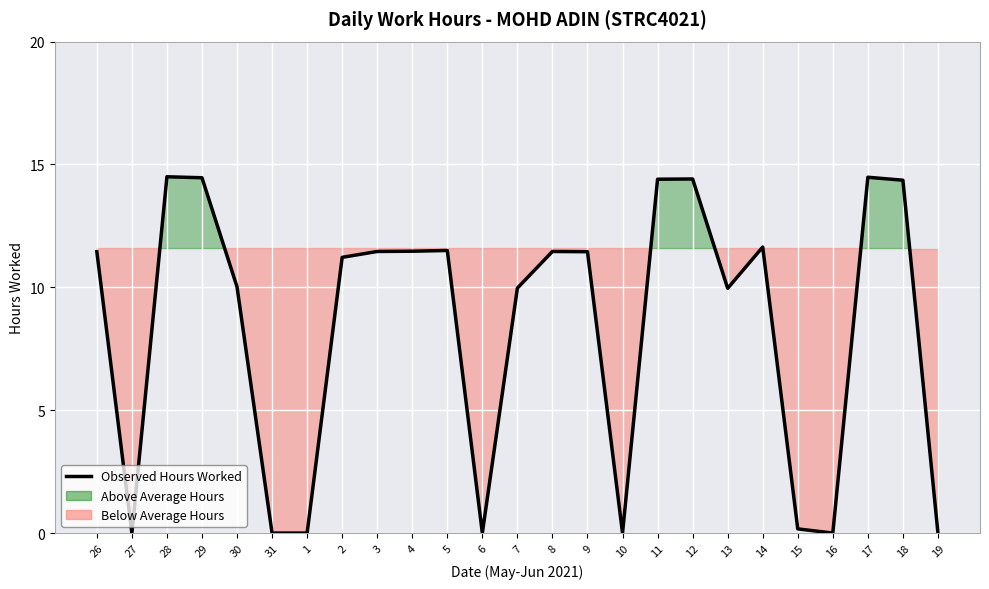

Rank the categories by value from lowest to highest.

27, 31, 1, 6, 10, 16, 19, 15, 13, 7, 30, 2, 26, 9, 3, 8, 4, 5, 14, 18, 11, 12, 29, 17, 28